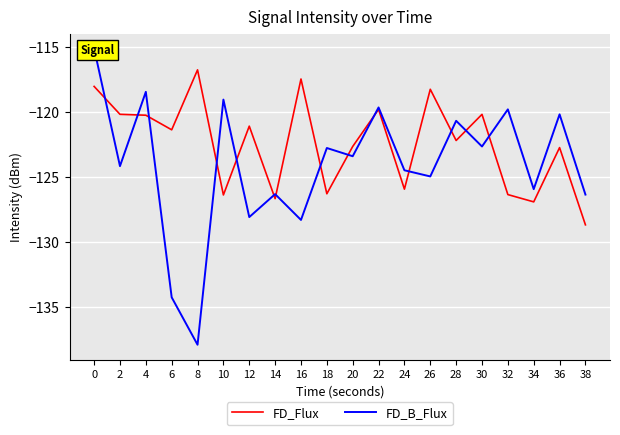

At which category does FD_Flux reach its first local peak?

8